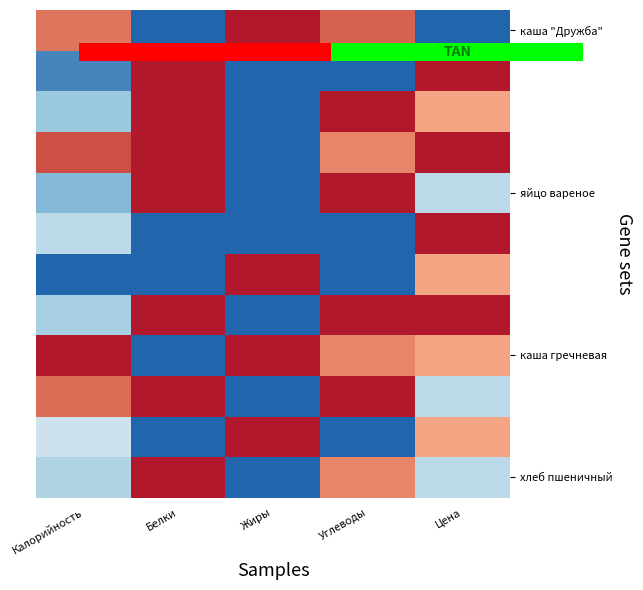

What is the highest value of the яйцо вареное series?

1.0